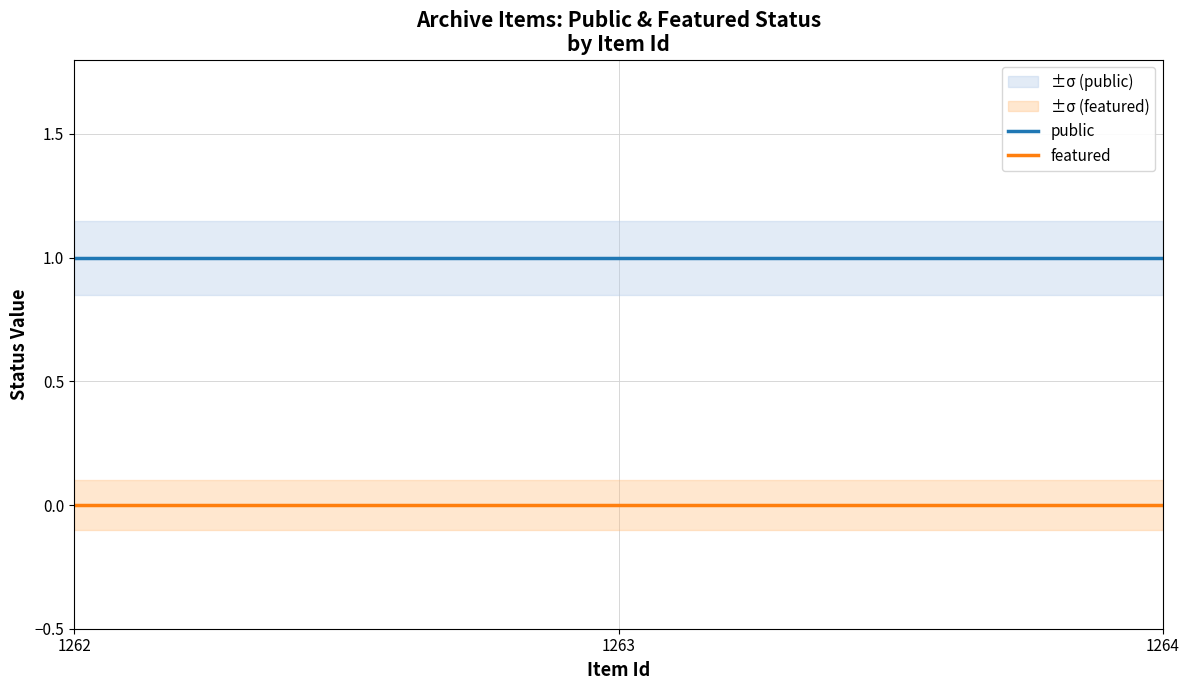

Count the number of data series in this chart.

2